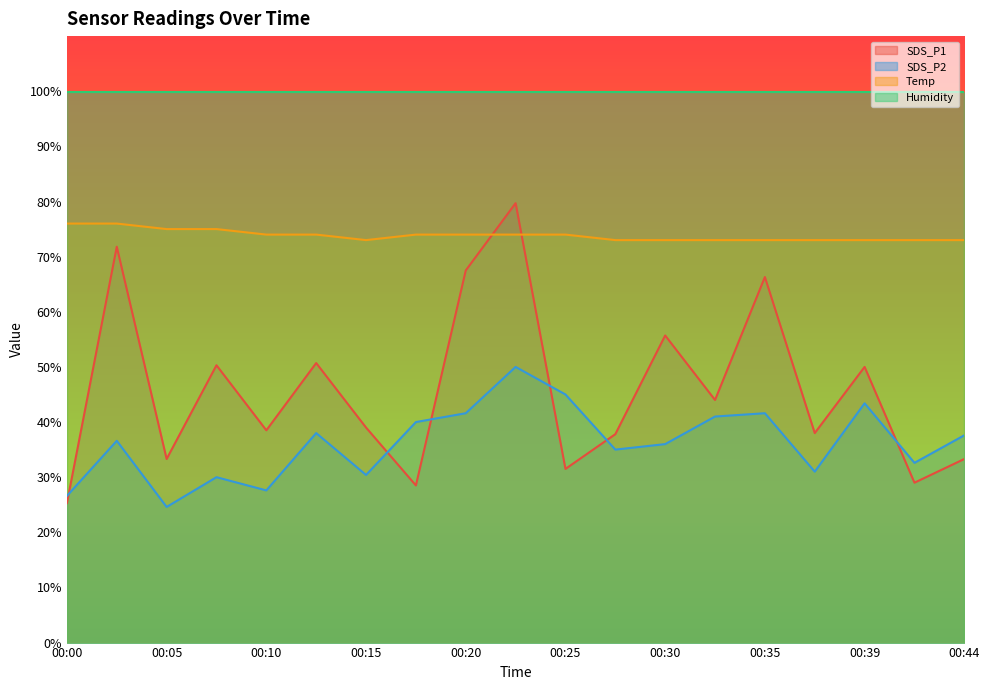

How many interior local valleys does the SDS_P1 series have?

7